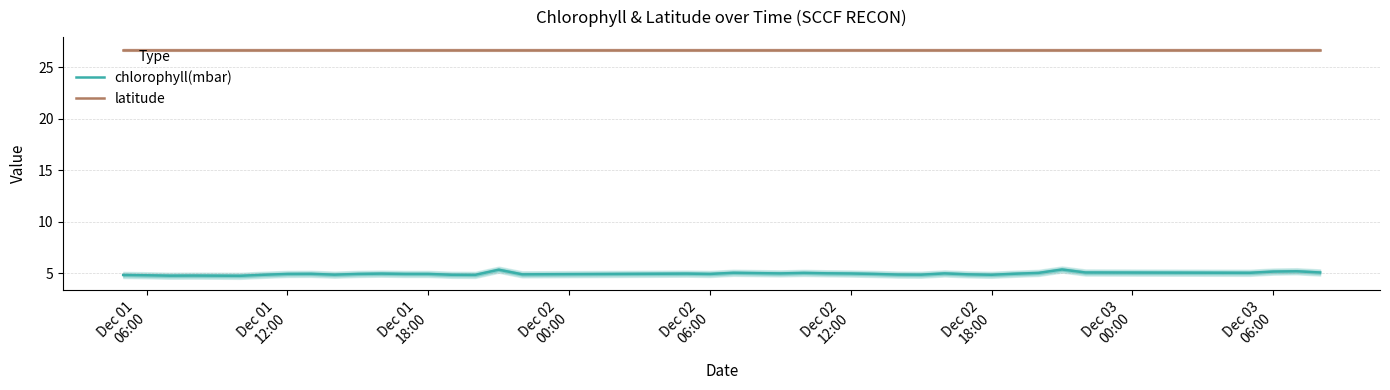

True or false: chlorophyll(mbar) and latitude intersect in this chart.

False